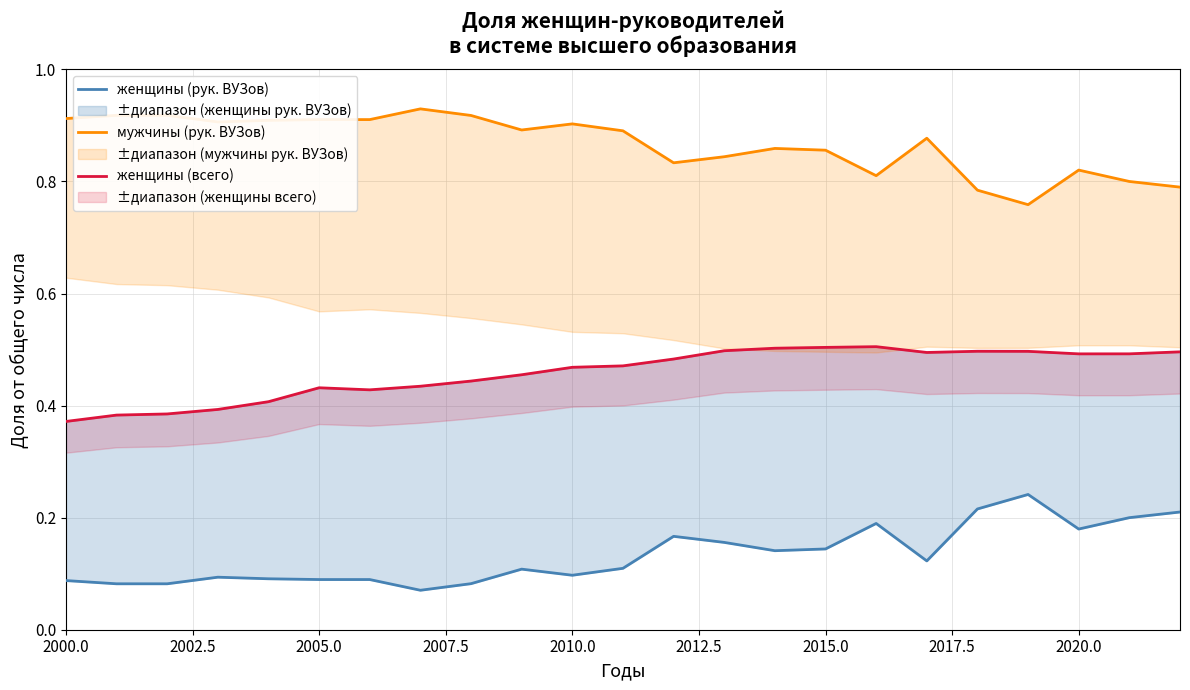

True or false: женщины (всего) and мужчины (рук. ВУЗов) intersect in this chart.

False